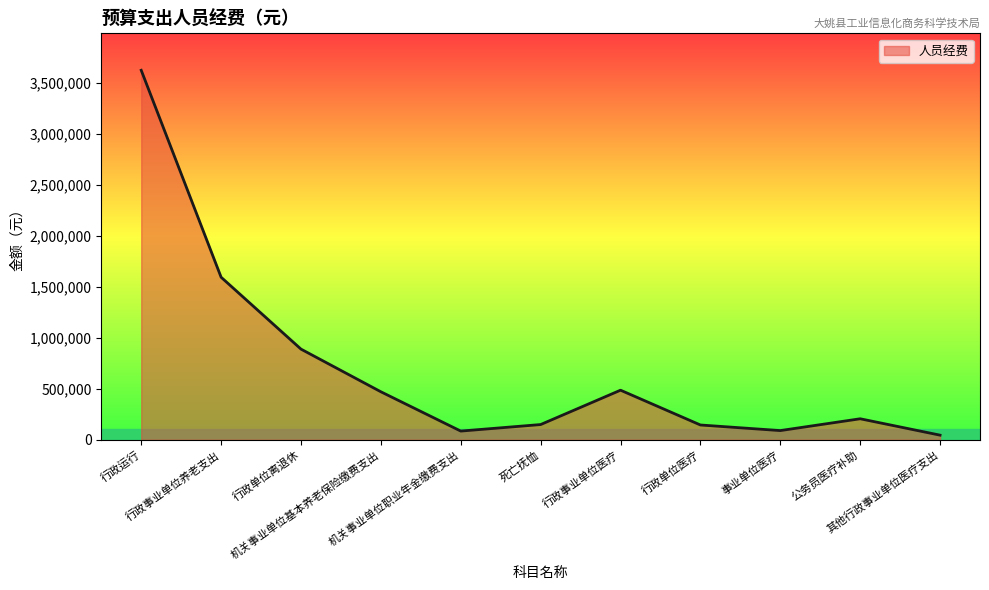

What value does the data have at 行政事业单位养老支出, to the nearest 100?

1595800